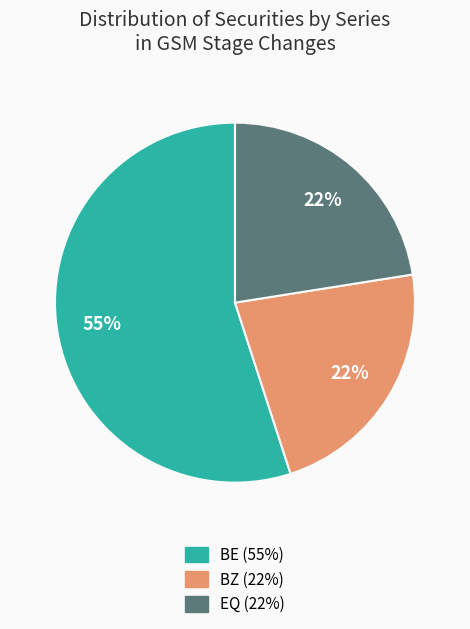

Which category has the biggest portion of the pie?

BE